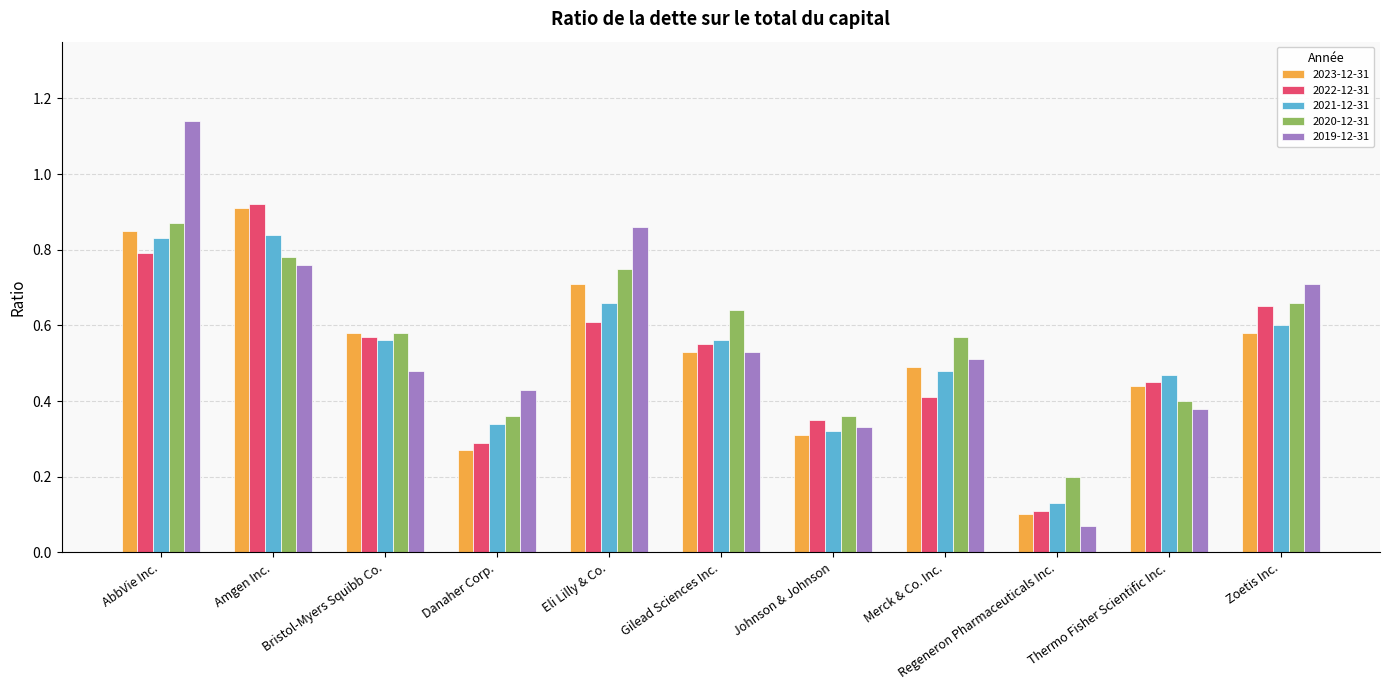

The 2020-12-31 series shows 0.6 at Gilead Sciences Inc.. True or false?

True